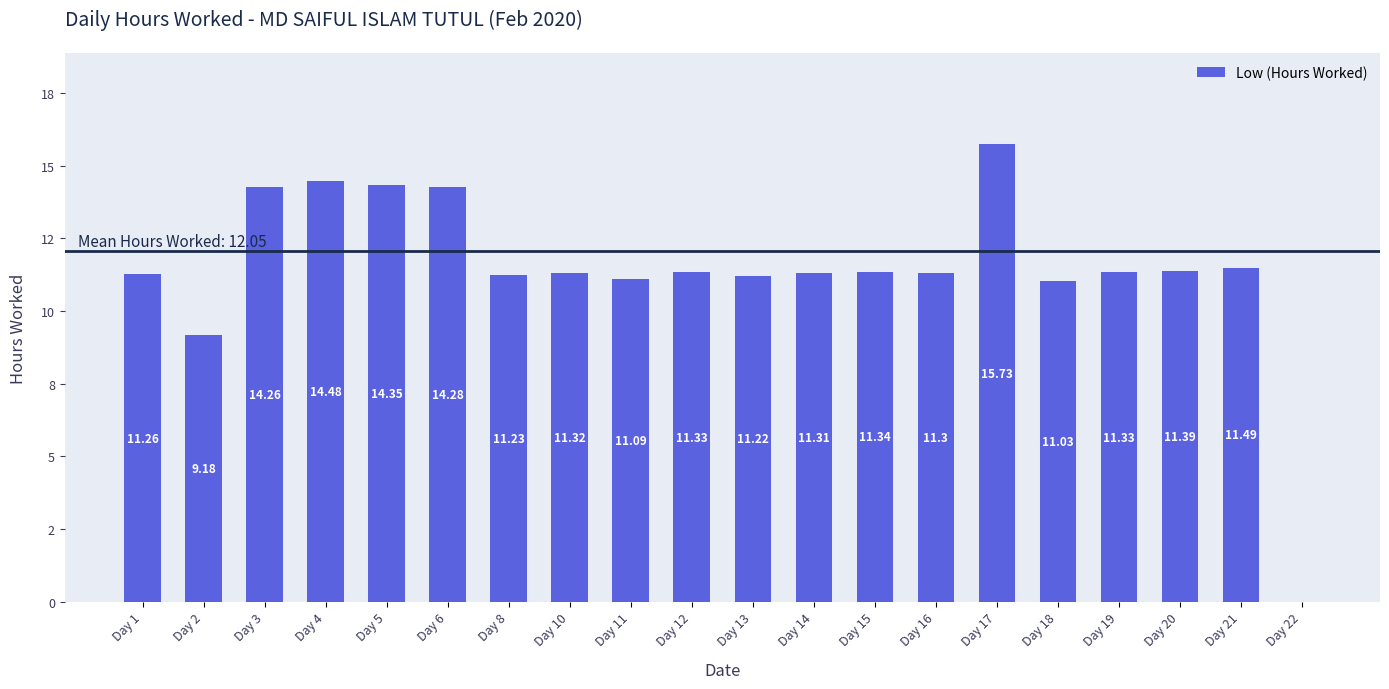

How many bars are there in total?

20